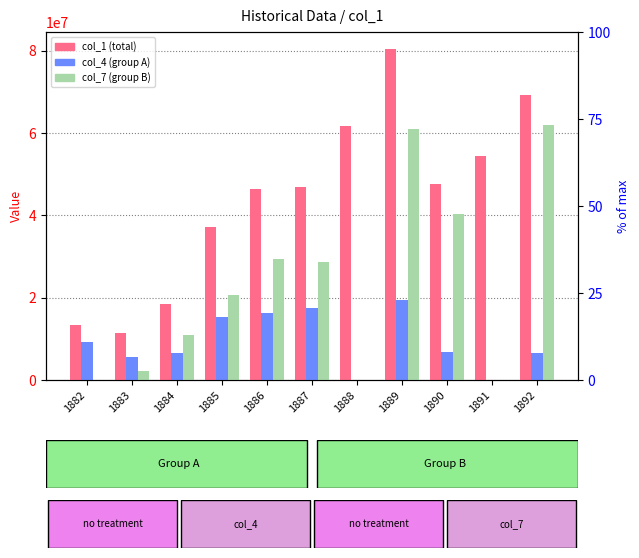

How many values in the col_1 (total) series are below 46797065?

5